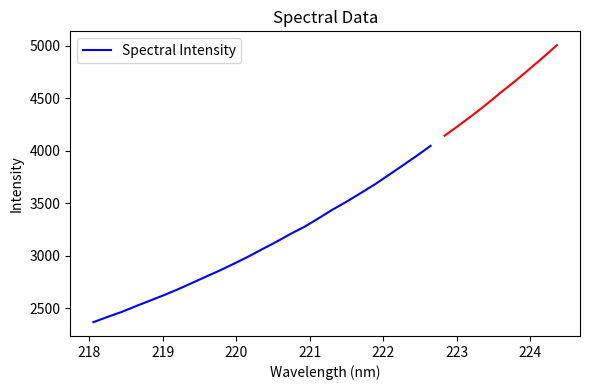

What is the minimum value shown in the chart?

2366.4